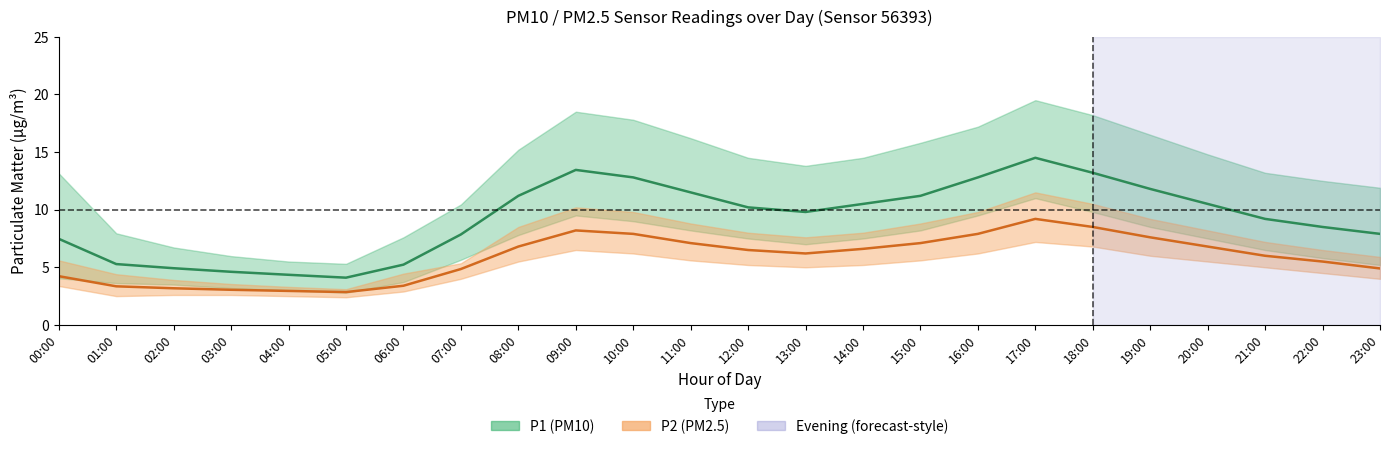

Reading right to left, extract all data points from this chart.

P1: 7.9	8.5	9.2	10.5	11.8	13.2	14.5	12.8	11.2	10.5	9.8	10.2	11.5	12.8	13.4	11.2	7.8	5.2	4.1	4.3	4.6	4.9	5.3	7.5
P1_upper: 11.9	12.5	13.2	14.8	16.5	18.2	19.5	17.2	15.8	14.5	13.8	14.5	16.2	17.8	18.5	15.2	10.4	7.6	5.3	5.5	6.0	6.7	8.0	13.2
P1_lower: 5.2	5.8	6.5	7.5	8.5	9.8	11.0	9.5	8.2	7.5	7.0	7.5	8.2	9.0	9.5	7.8	5.7	3.7	2.8	3.0	3.2	3.5	3.6	4.0
P2: 4.9	5.5	6.0	6.8	7.6	8.5	9.2	7.9	7.1	6.6	6.2	6.5	7.1	7.9	8.2	6.8	4.8	3.4	2.9	3.0	3.0	3.2	3.4	4.2
P2_upper: 5.9	6.5	7.2	8.2	9.2	10.5	11.5	9.8	8.8	8.0	7.6	8.0	8.8	9.8	10.2	8.5	5.3	4.5	3.1	3.3	3.5	3.9	4.4	5.6
P2_lower: 4.0	4.5	5.0	5.5	6.0	6.8	7.2	6.2	5.6	5.2	5.0	5.2	5.6	6.2	6.5	5.5	4.0	2.9	2.4	2.5	2.6	2.6	2.5	3.4